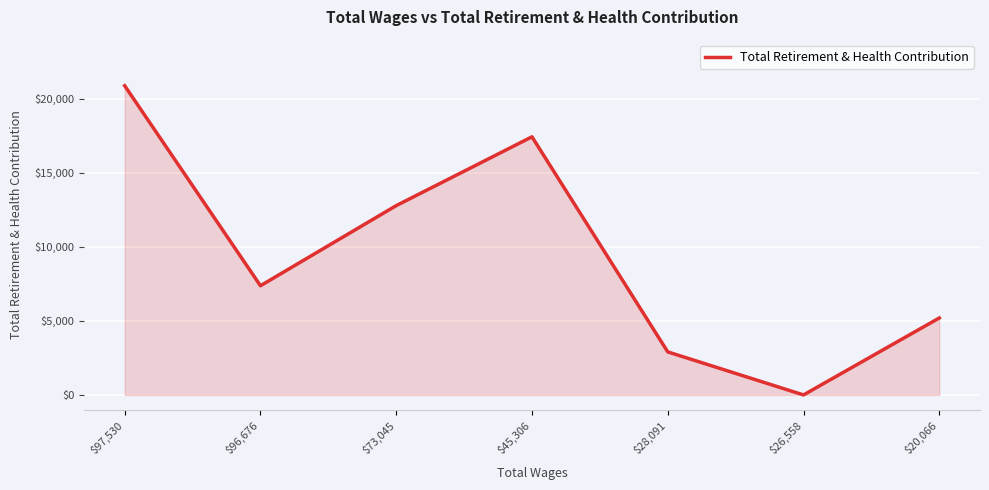

List the labels in order of value, smallest first.

$26,558, $28,091, $20,066, $96,676, $73,045, $45,306, $97,530